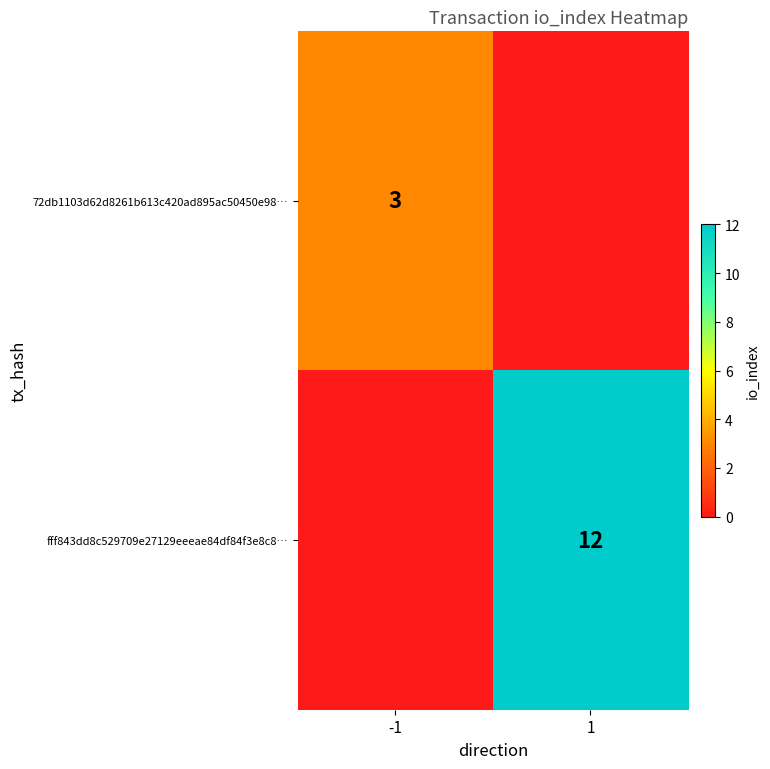

What is the difference between the highest and lowest values at 1?

12